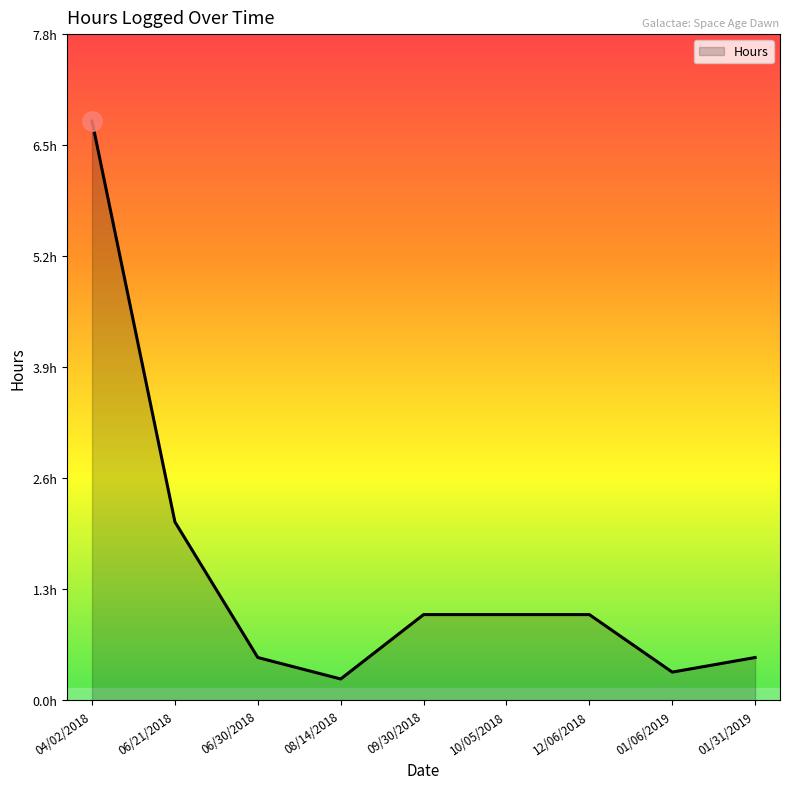

Does the chart display data point markers on the line(s)?

No